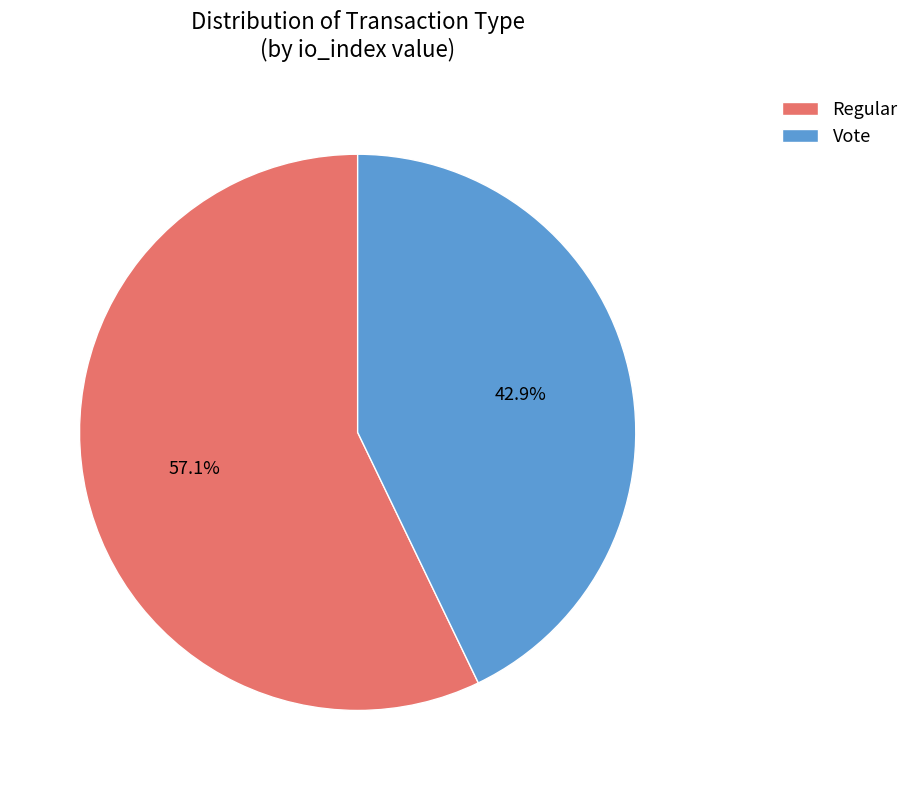

Combined, do Regular and Vote account for over 50%?

Yes